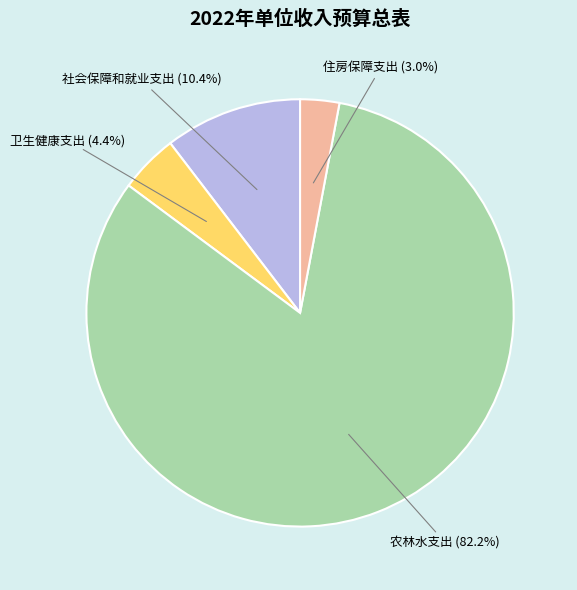

To the nearest percent, what is the difference between the largest and smallest slice percentages?

79%